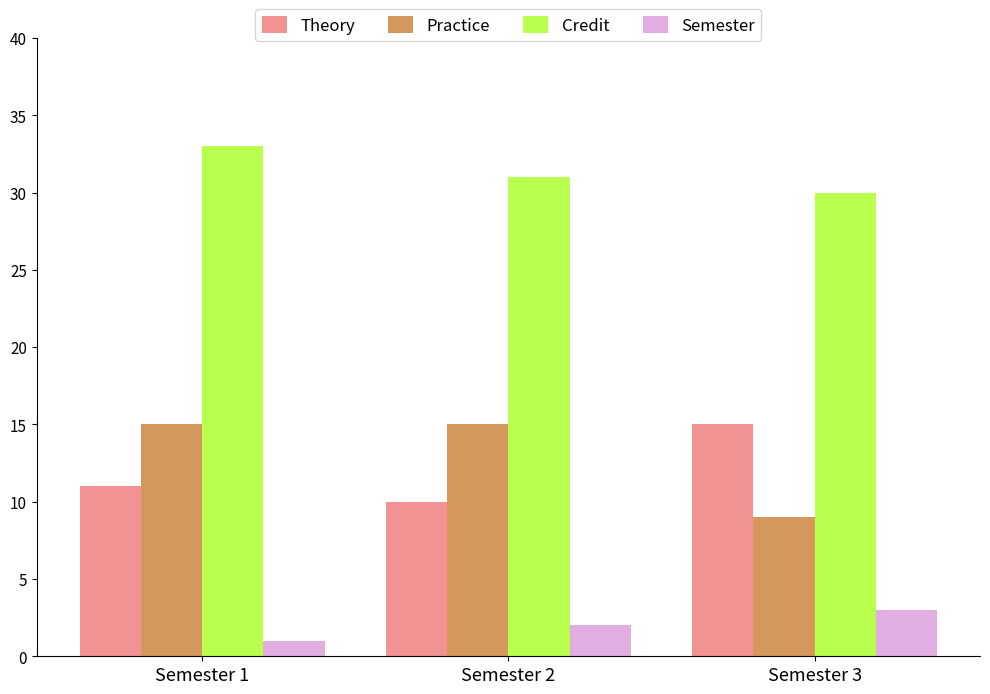

Is it true that Practice equals 15 at Semester 2?

True